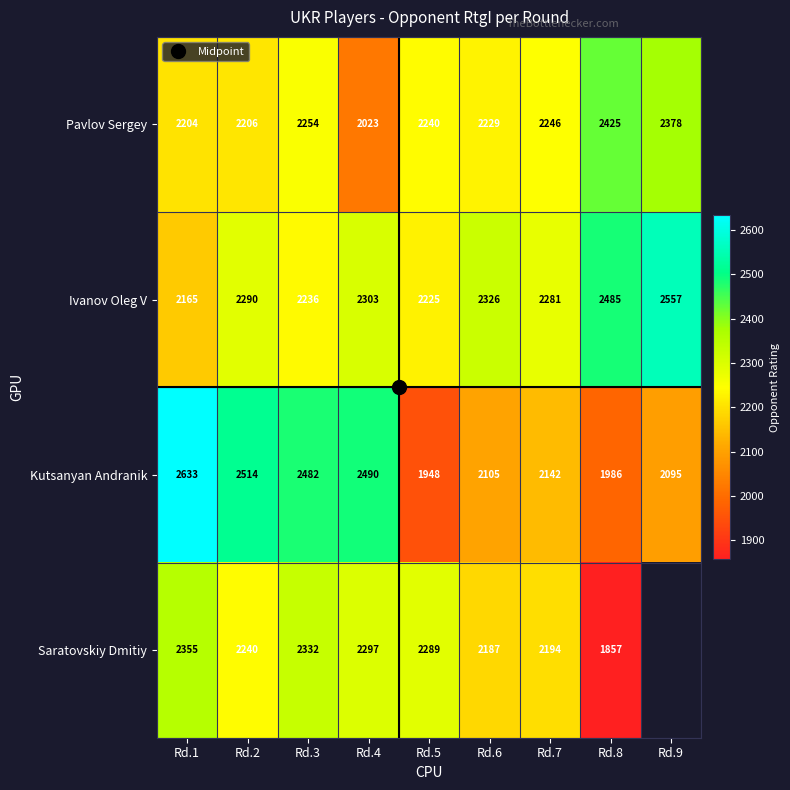

How many values in Saratovskiy Dmitiy are above zero?

8